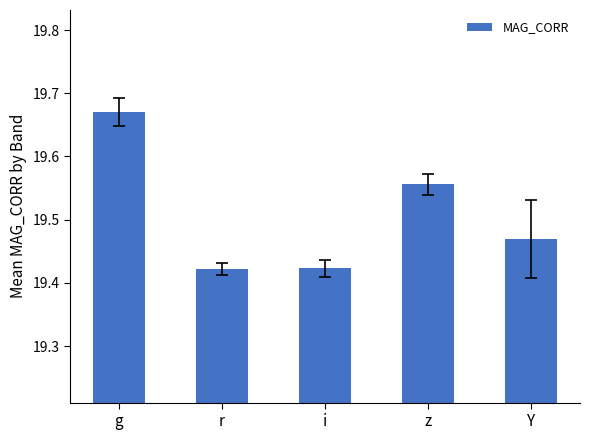

The chart shows a value of 26.5 at g. True or false?

False